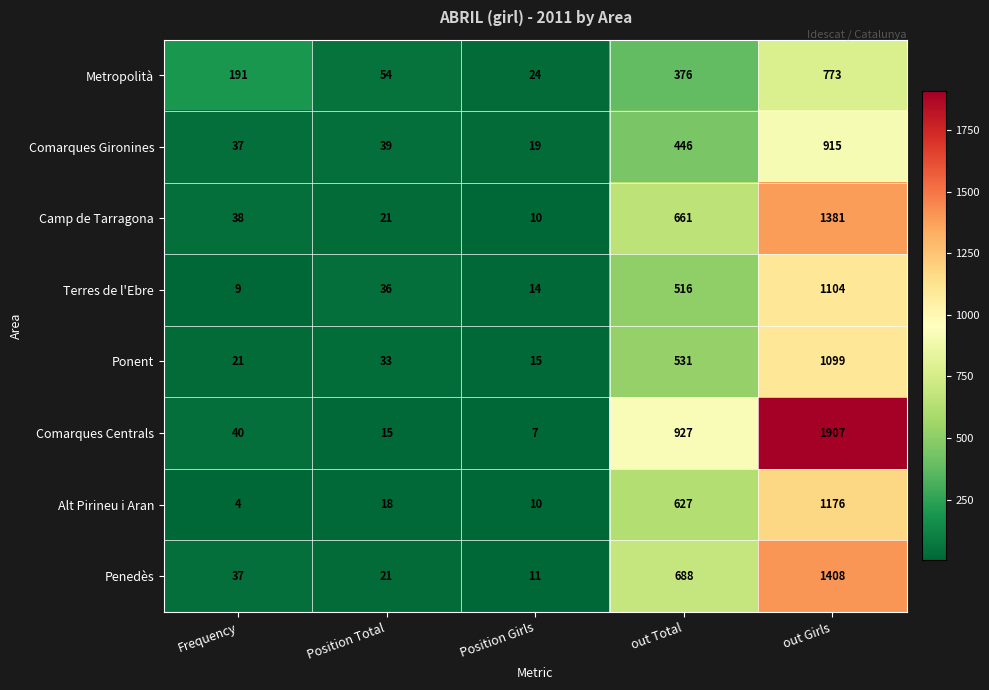

At which category is the sum across all series the highest?

out Girls